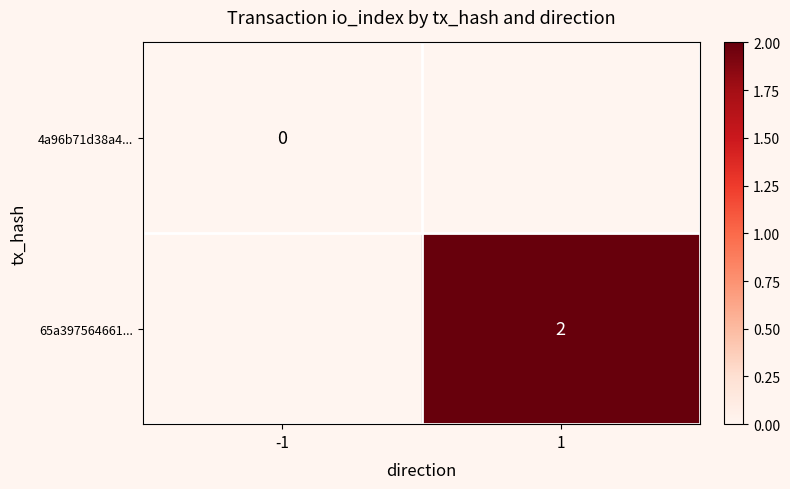

At how many categories does at least one series exceed 1?

1